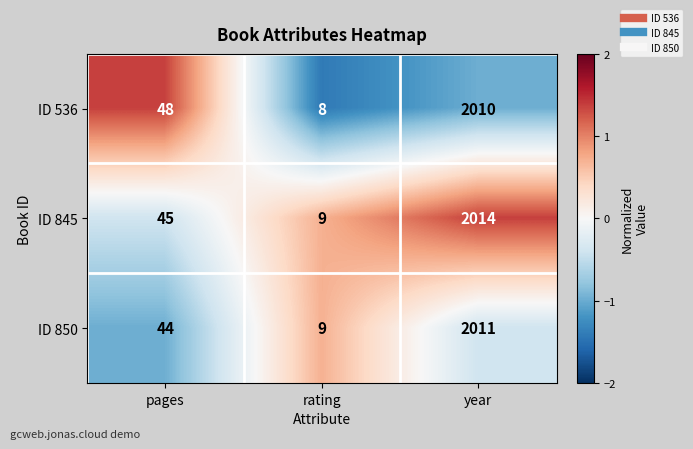

Reading right to left, what are all the values shown in this chart?

ID 536: 2010	8	48
ID 845: 2014	9	45
ID 850: 2011	9	44